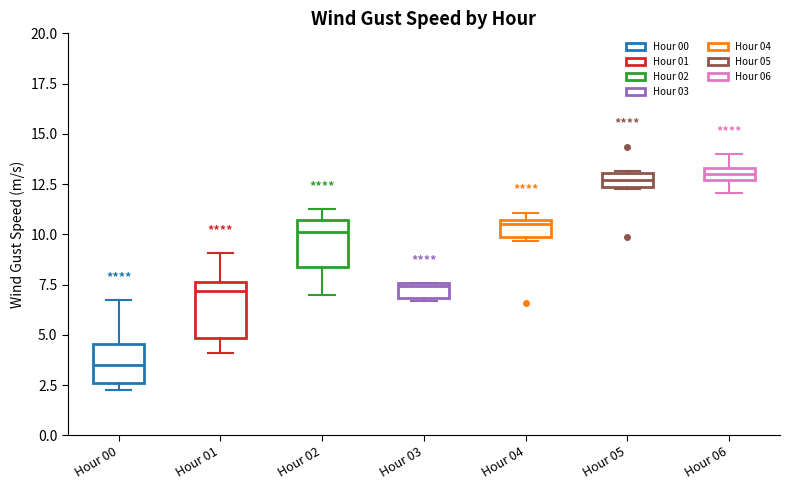

Where is the upper edge of the box for Hour 03 on the y-axis? The values are not printed on the chart, so give them approximately, as read against the axis.

7.5